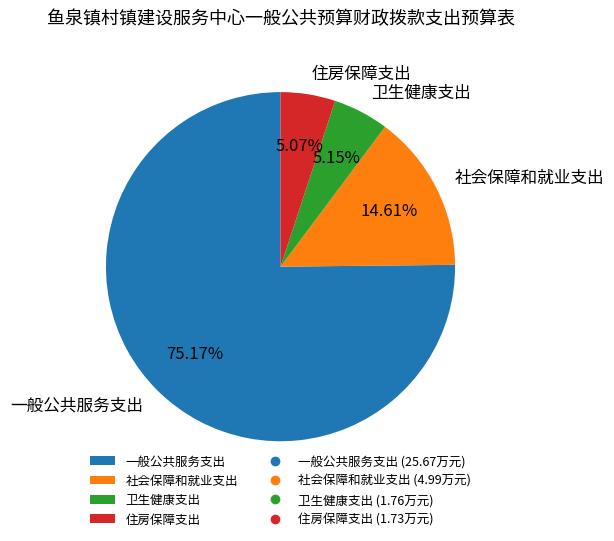

How much of the chart is everything except 住房保障支出?

94.9%